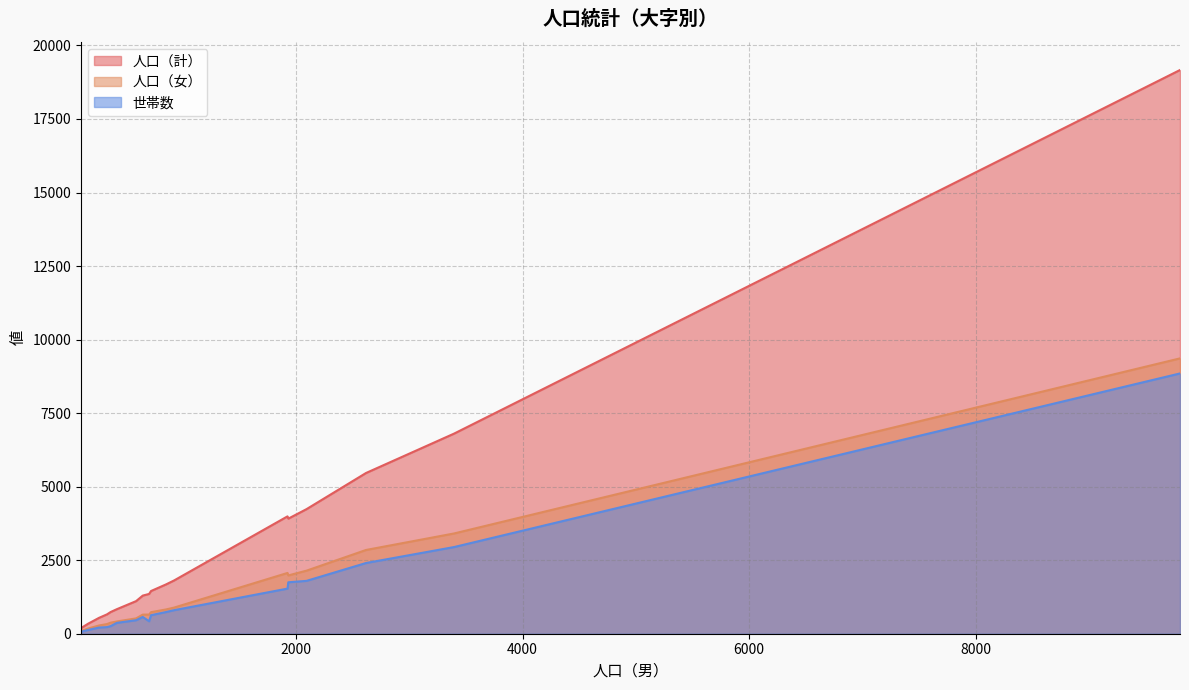

Reading left to right, extract all data points from this chart.

人口（計）: 5464	4236	3913	6804	1452	834	1296	344	192	658	1353	19165	737	1676	3990	1108	1812	540
人口（女）: 2847	2144	1982	3409	733	417	650	179	91	328	651	9361	375	825	2066	521	889	280
世帯数: 2404	1797	1749	2947	630	369	570	130	67	225	423	8849	258	737	1534	459	801	209